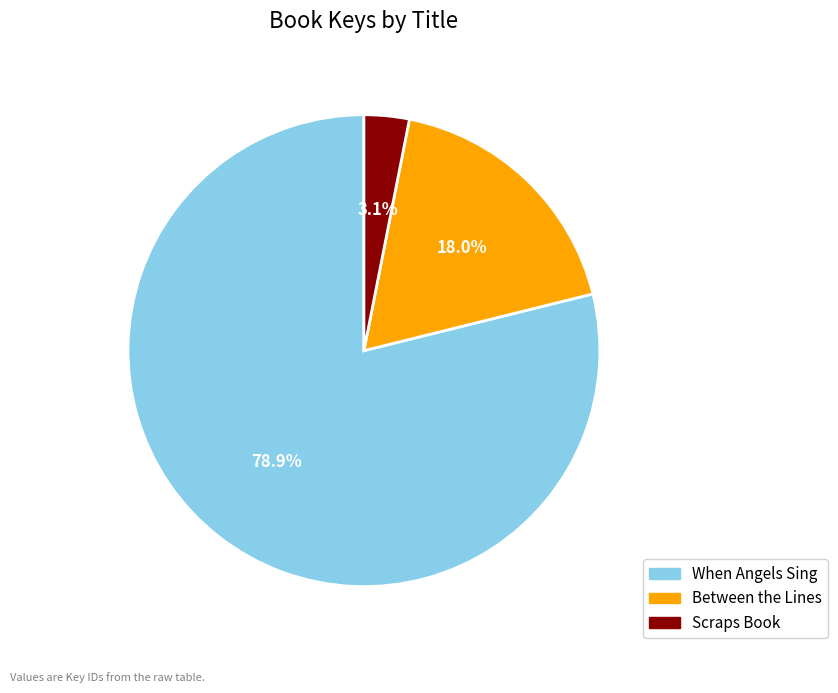

Rank the categories by value from lowest to highest.

Scraps Book, Between the Lines, When Angels Sing